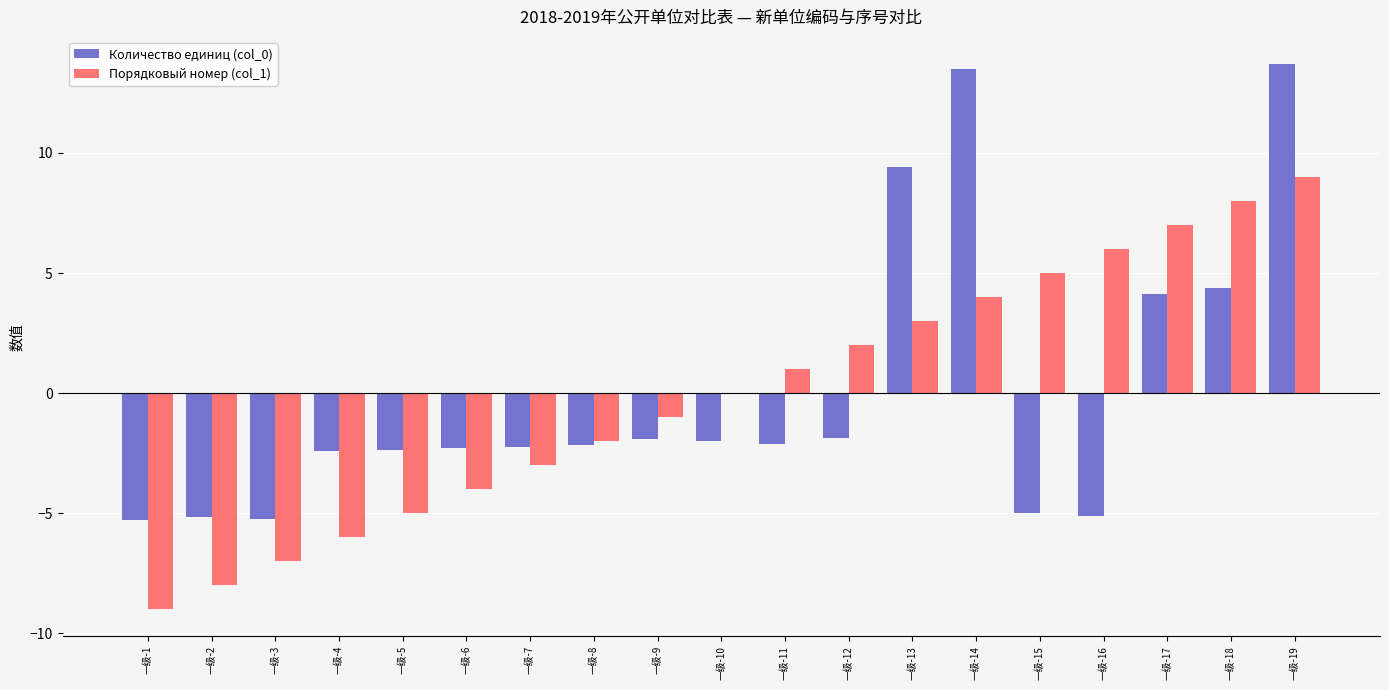

What is the highest value of the Количество единиц (col_0) series?

13.7